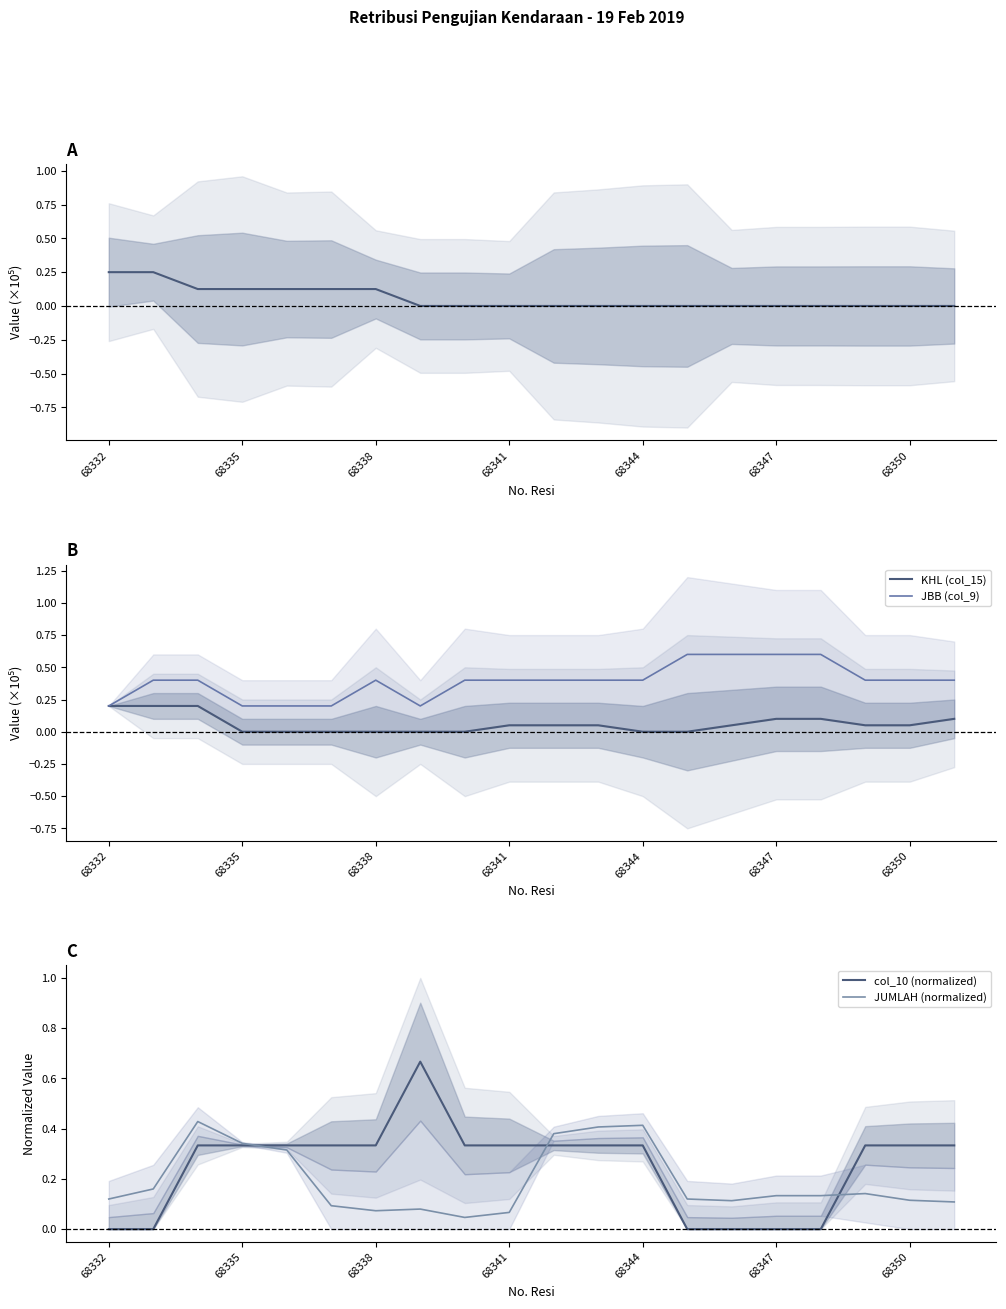

What is the difference between the second highest and minimum values in the RETRIBUSI (col_6) series?

0.2